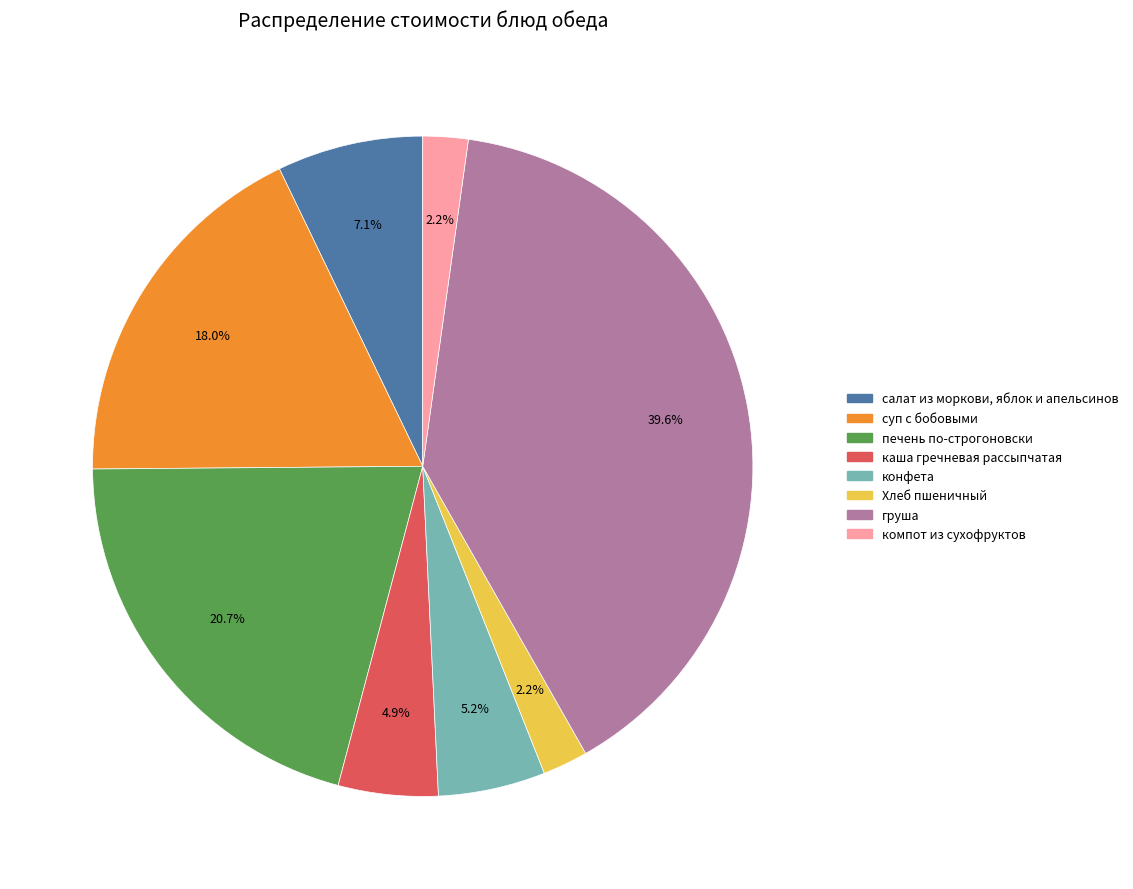

Which has a higher value, суп с бобовыми or печень по-строгоновски?

печень по-строгоновски